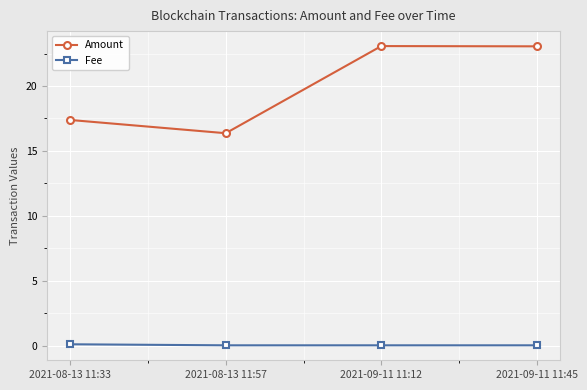

What is the difference between the highest and lowest values at 2021-08-13 11:57?

16.3